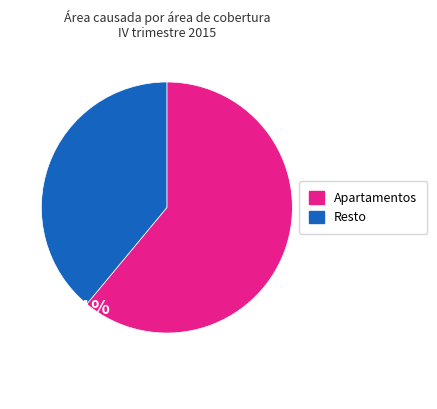

Does any single category account for the majority?

Yes